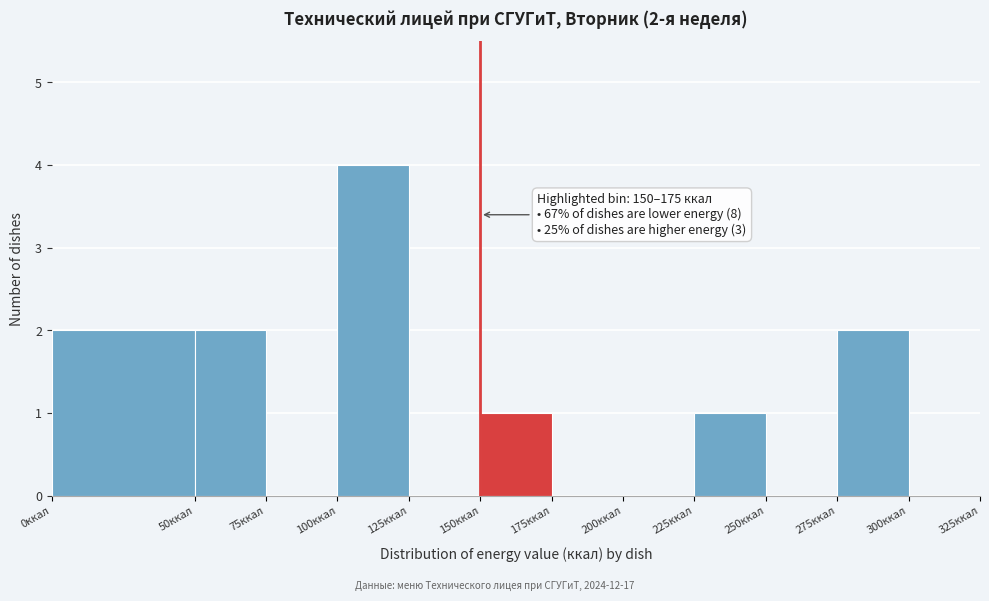

Over which range of the x-axis is the bar tallest?

100 to 125